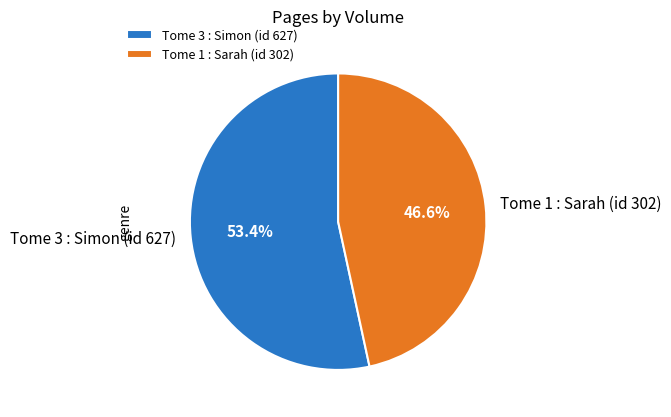

Which has a higher value, Tome 3 : Simon (id 627) or Tome 1 : Sarah (id 302)?

Tome 3 : Simon (id 627)